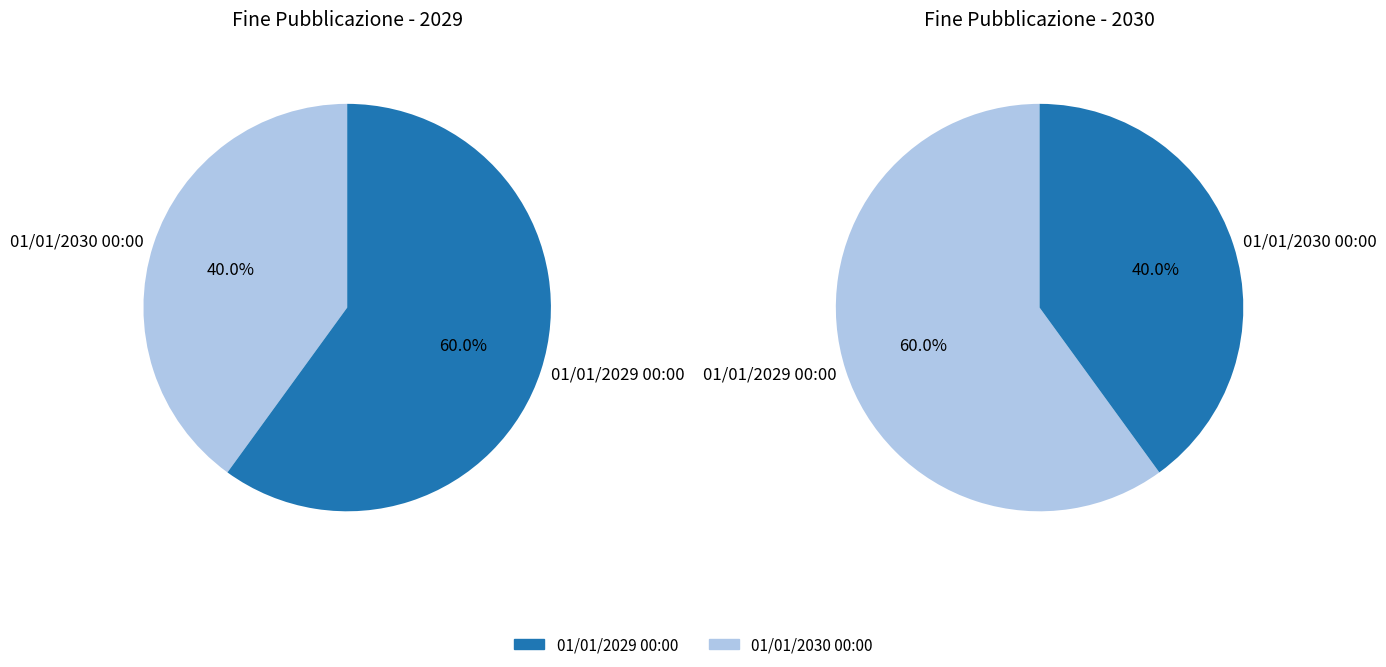

To the nearest percent, what portion does 01/01/2029 00:00 represent?

60%